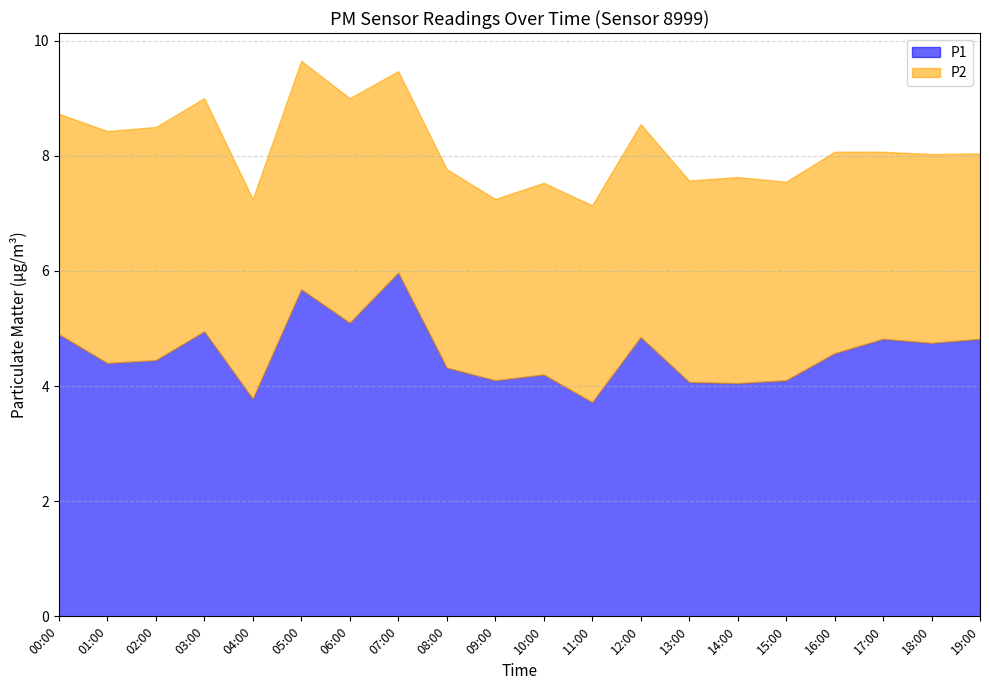

What is the minimum value for P2?

3.1